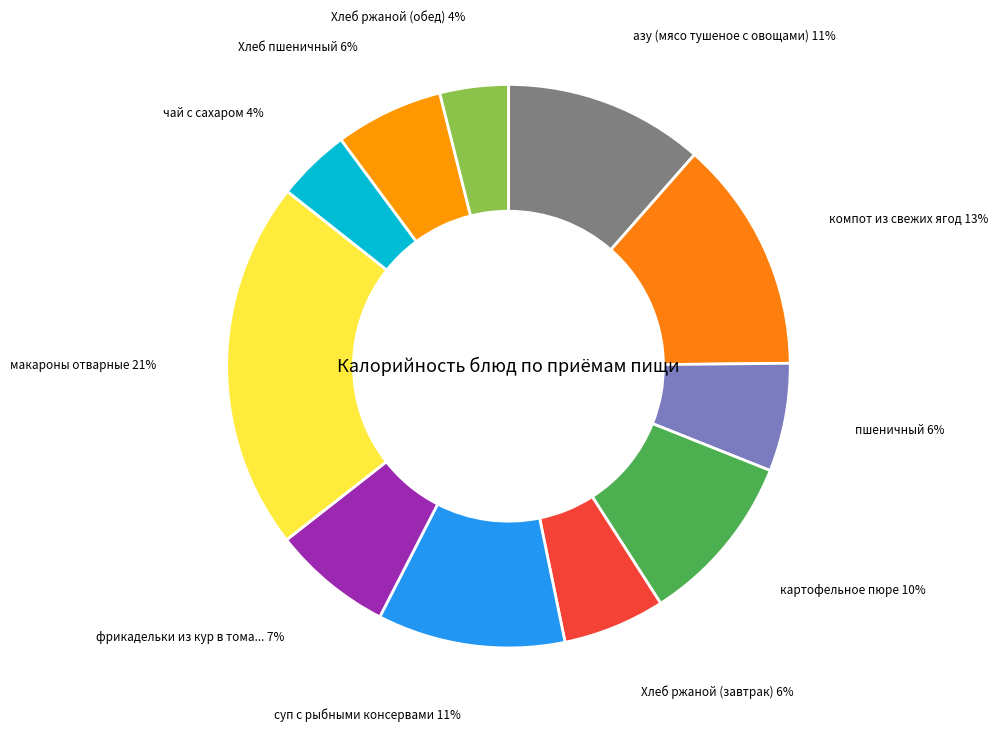

How many slices are in this pie chart?

11